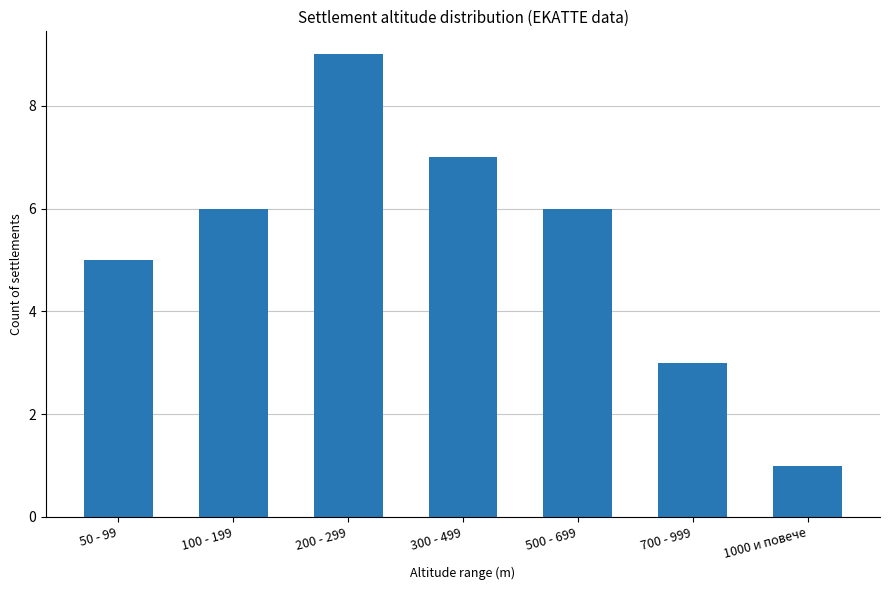

What position from the left is 50 - 99?

1